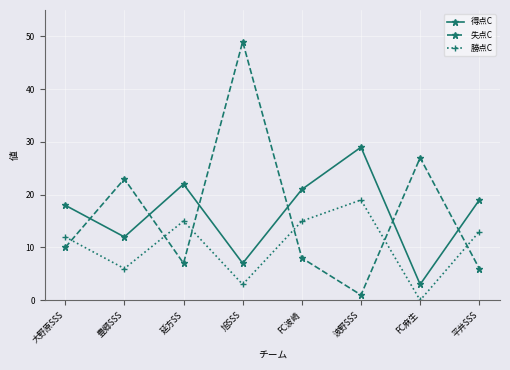

True or false: 得点C and 勝点C intersect in this chart.

False